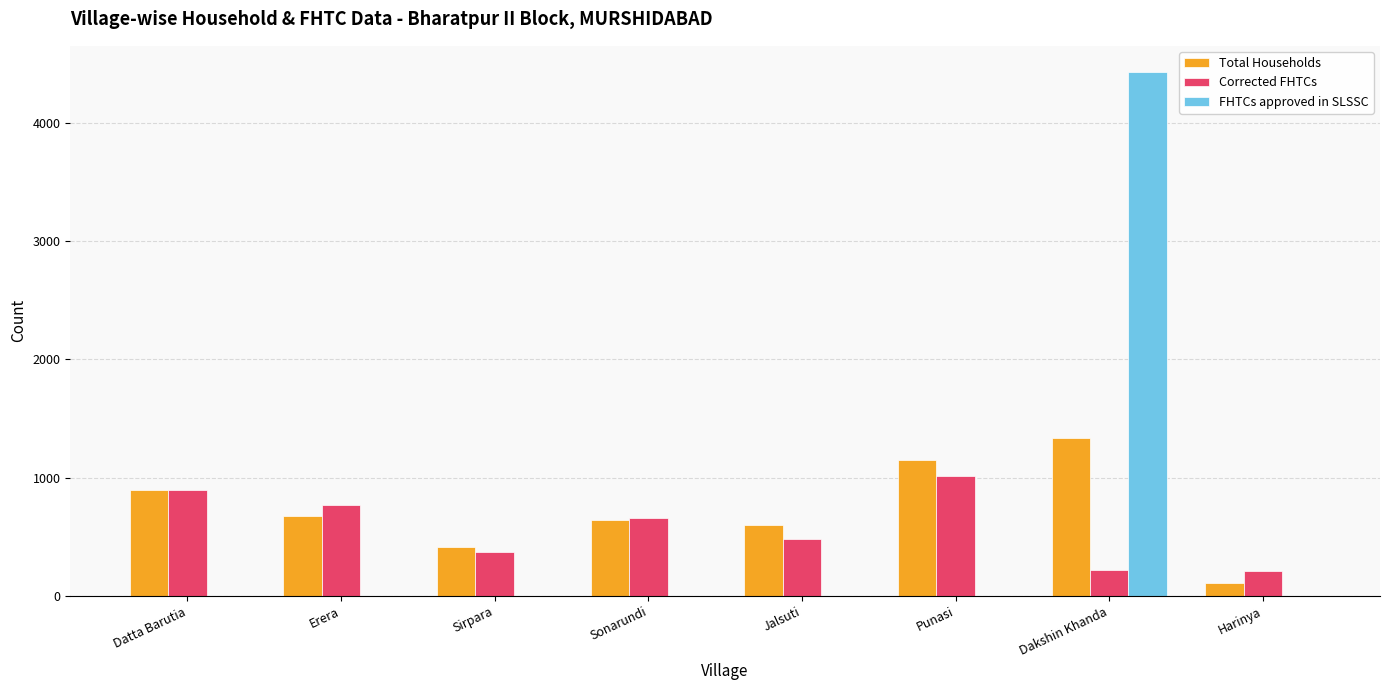

What is the sum of all Total Households values?

5822